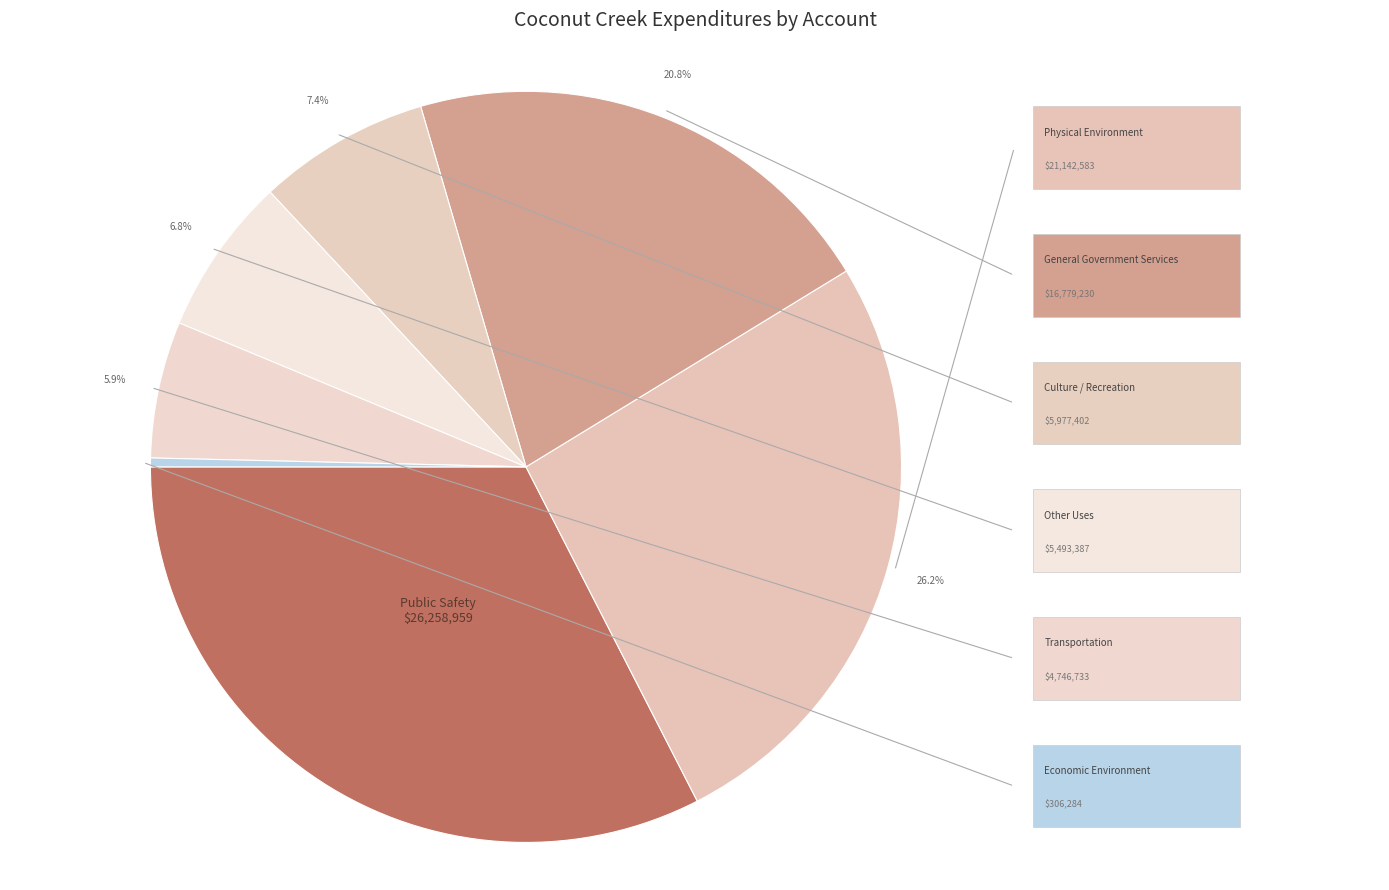

How many segments does this pie chart have?

7